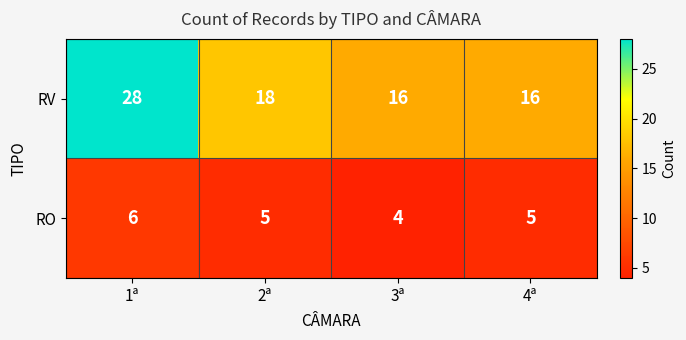

At 4ª, list the series in order from largest to smallest.

RV, RO